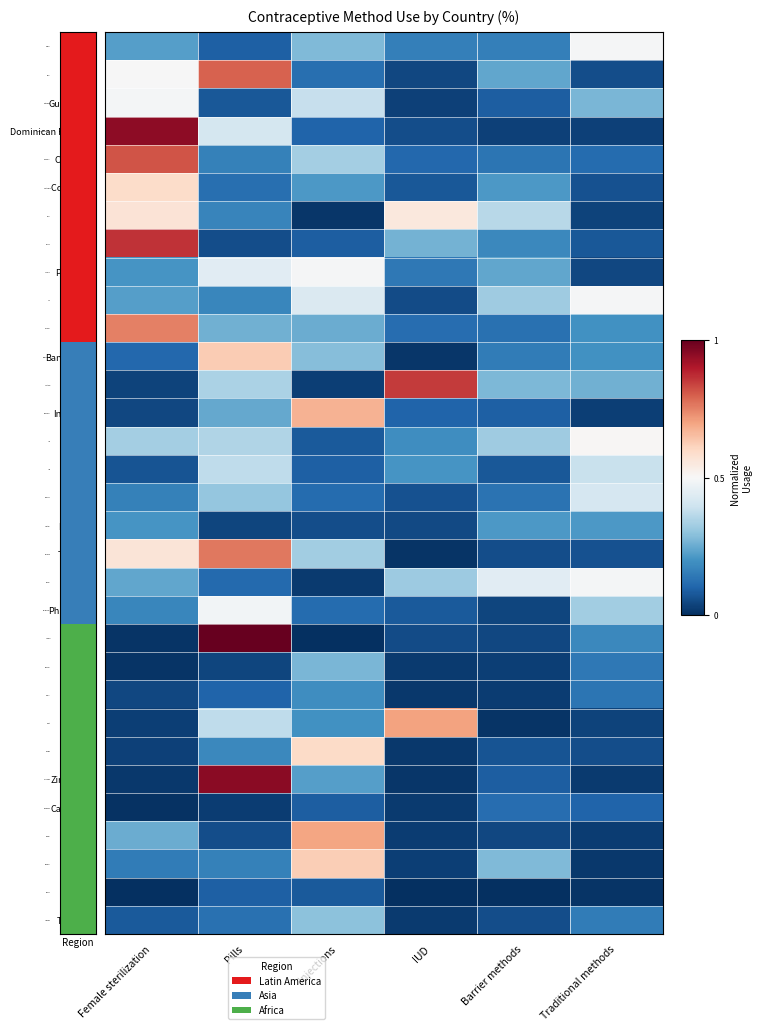

Which category has the lowest value across all series?

Barrier methods